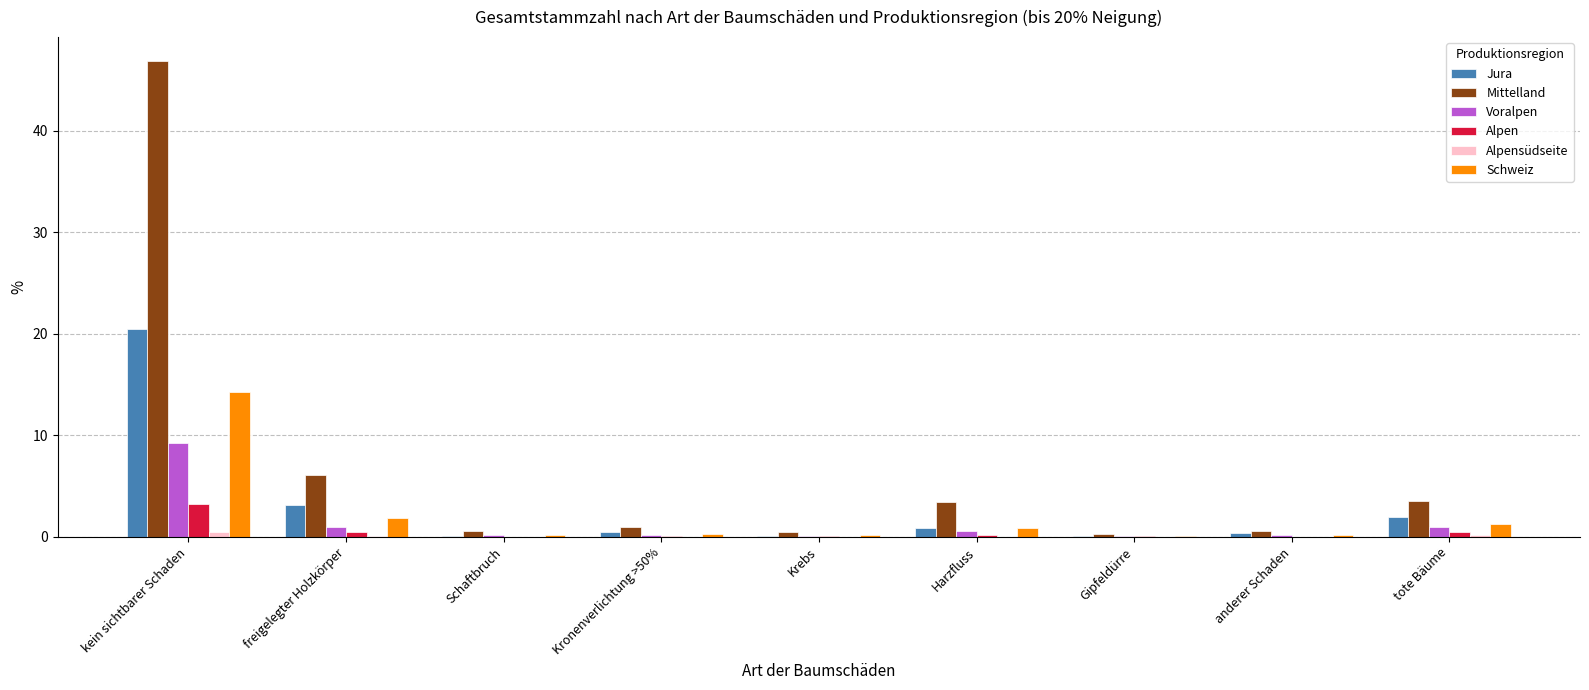

What is the sum of all Alpen values?

4.7